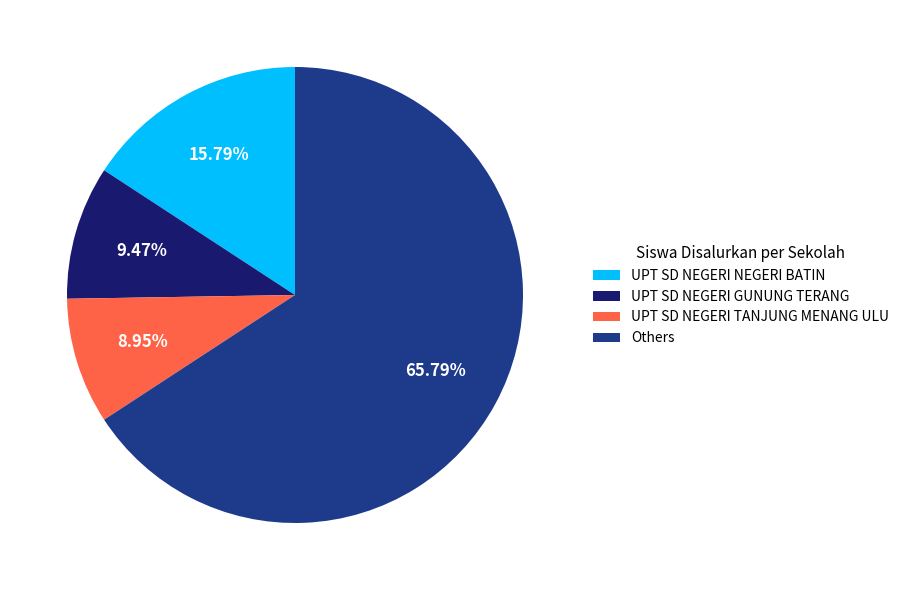

Approximately how many times larger is the value at UPT SD NEGERI NEGERI BATIN compared to UPT SD NEGERI TANJUNG MENANG ULU?

1.8